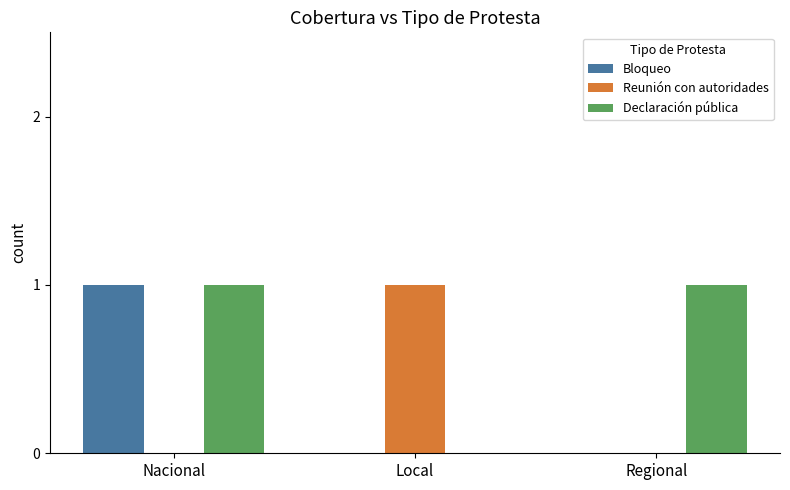

At which category is the sum across all series the highest?

Nacional